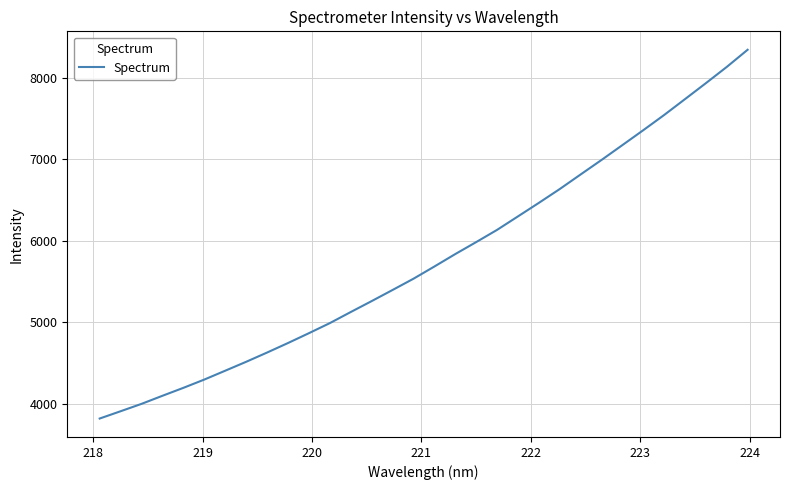

Reading left to right, what are all the values shown in this chart?

3822.6	3911.9	4002.3	4101.4	4198.6	4300.0	4408.5	4517.6	4631.0	4747.5	4868.1	4991.5	5127.2	5261.1	5397.3	5535.2	5684.7	5837.2	5983.8	6133.5	6298.8	6464.5	6633.9	6812.5	6990.2	7172.2	7355.0	7541.3	7736.0	7931.4	8130.4	8340.9